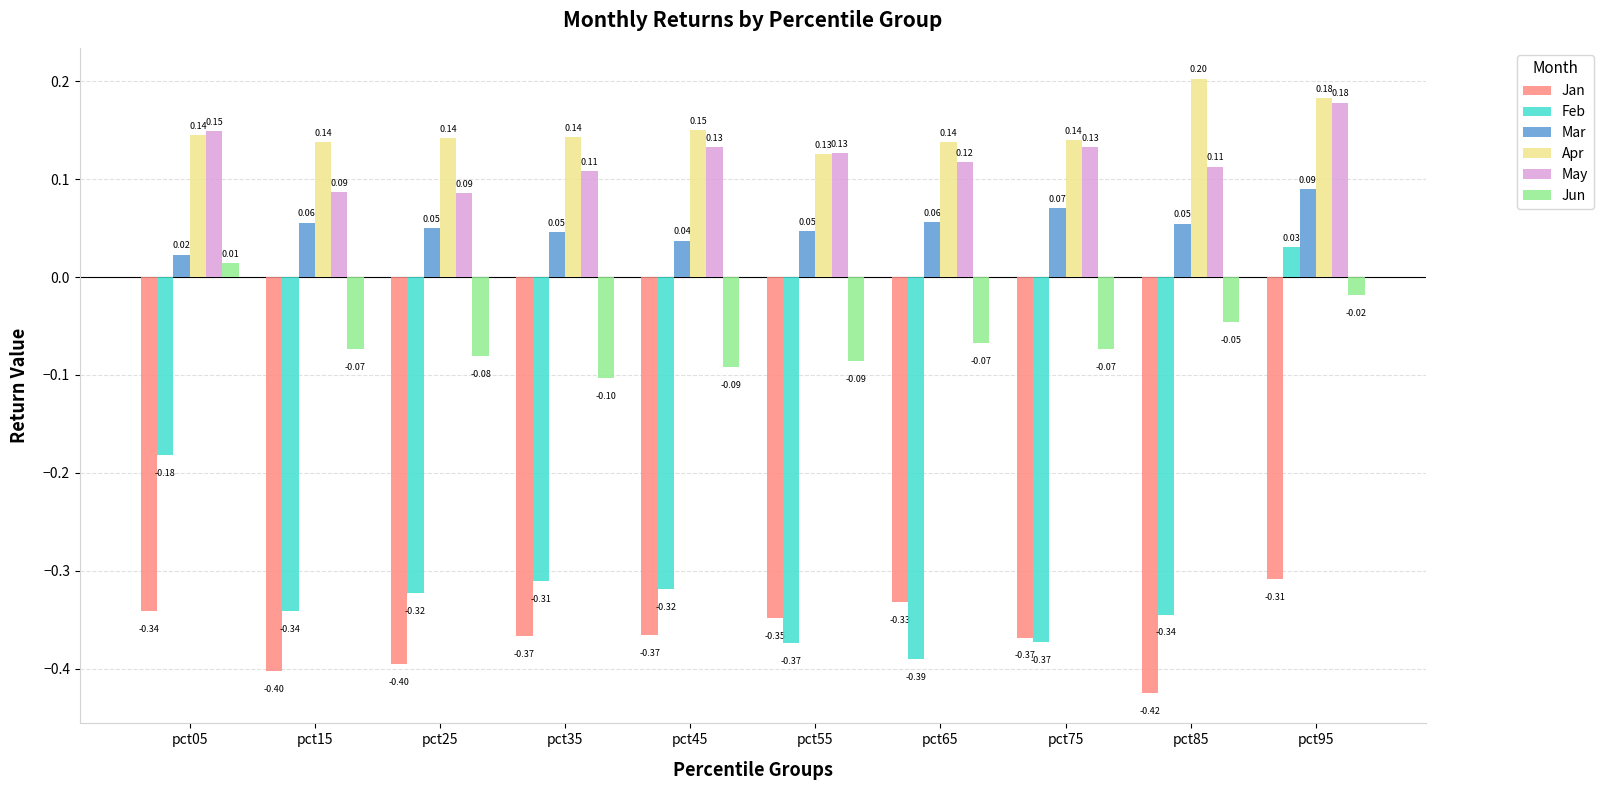

What is the average value of the Apr series?

0.2